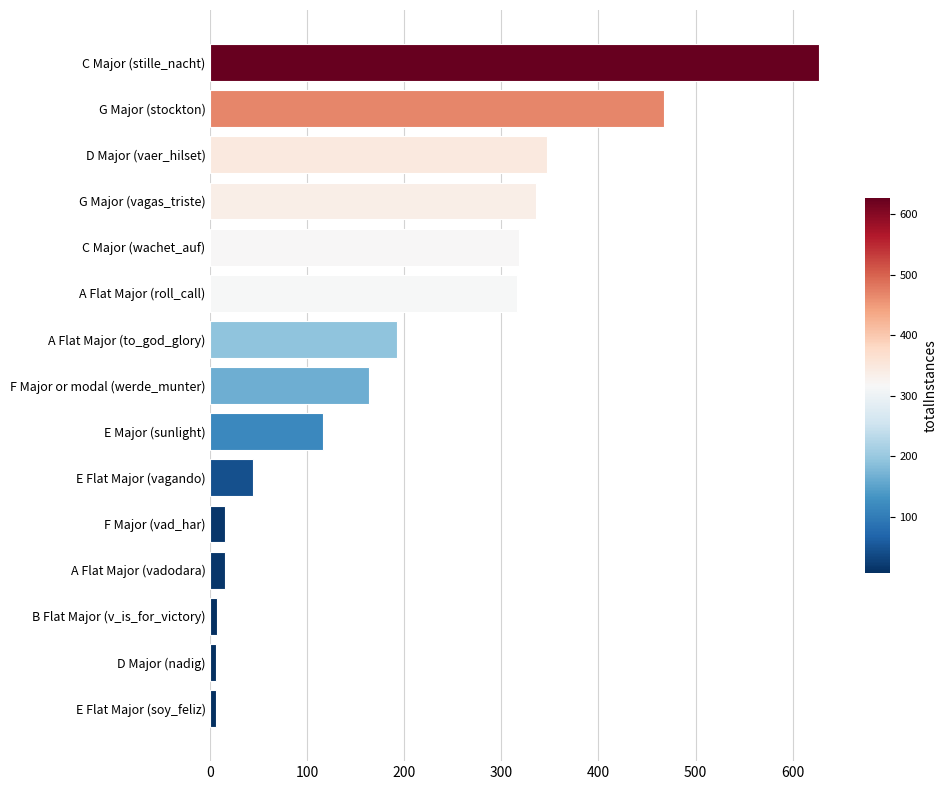

Approximately how many times larger is the value at C Major (wachet_auf) compared to G Major (vagas_triste)?

0.9